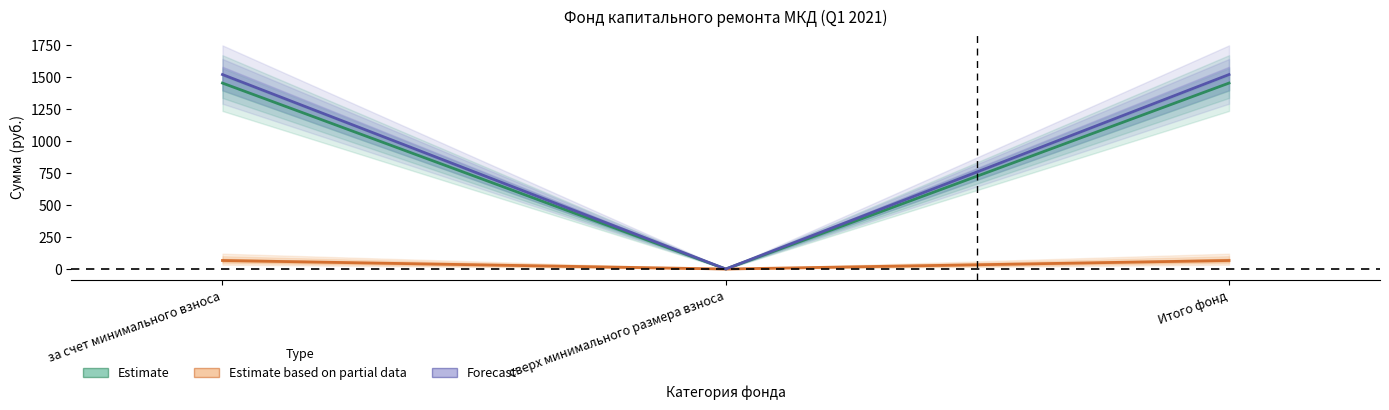

What is the sum of all Остаток на конец (Forecast) values?

3044.7